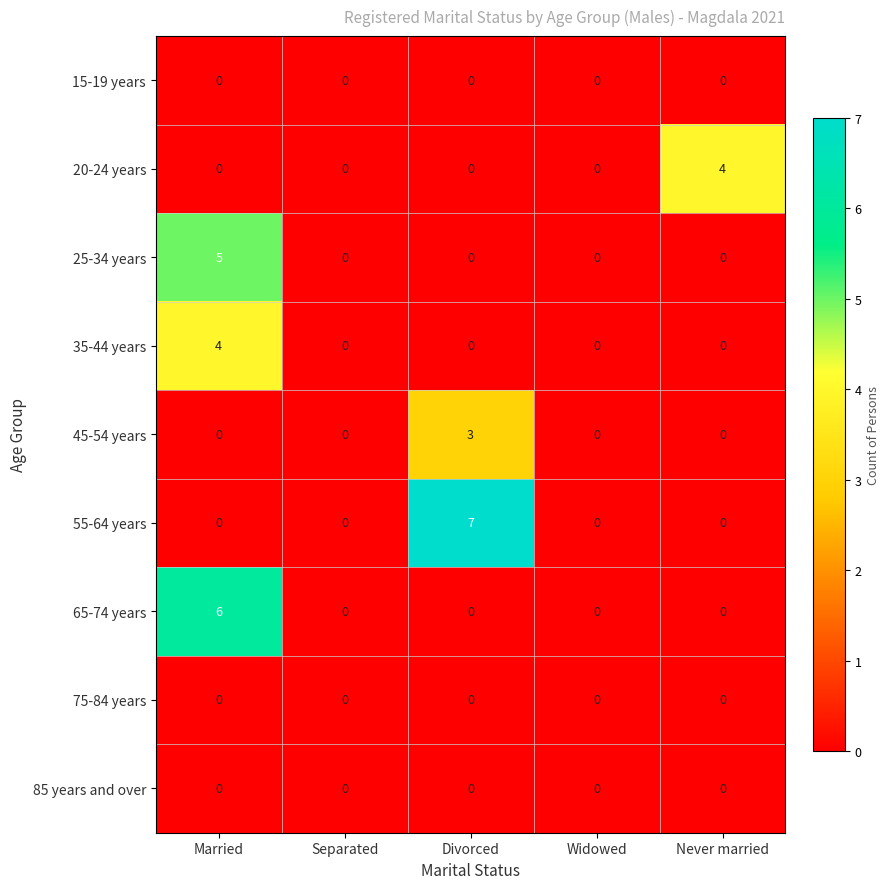

How many series are shown in this chart?

9